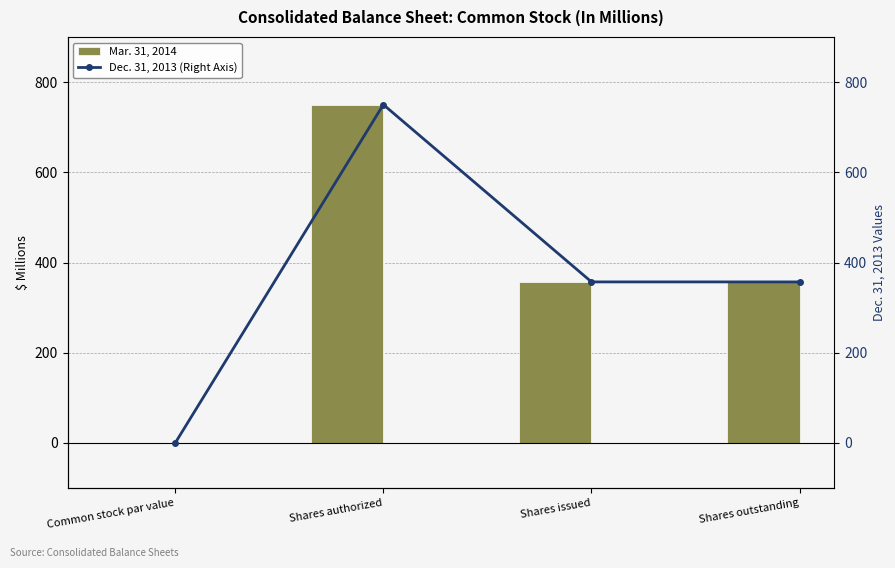

What is the approximate value of Mar. 31, 2014 at Shares issued?

357